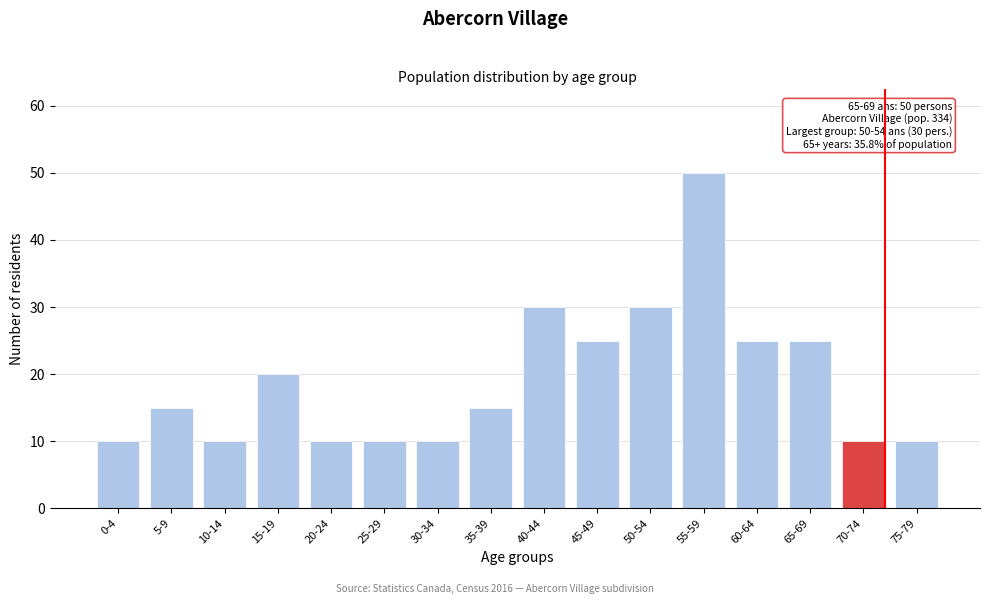

Reading left to right, list all the values displayed in this chart.

0-4=10	5-9=15	10-14=10	15-19=20	20-24=10	25-29=10	30-34=10	35-39=15	40-44=30	45-49=25	50-54=30	55-59=50	60-64=25	65-69=25	70-74=10	75-79=10